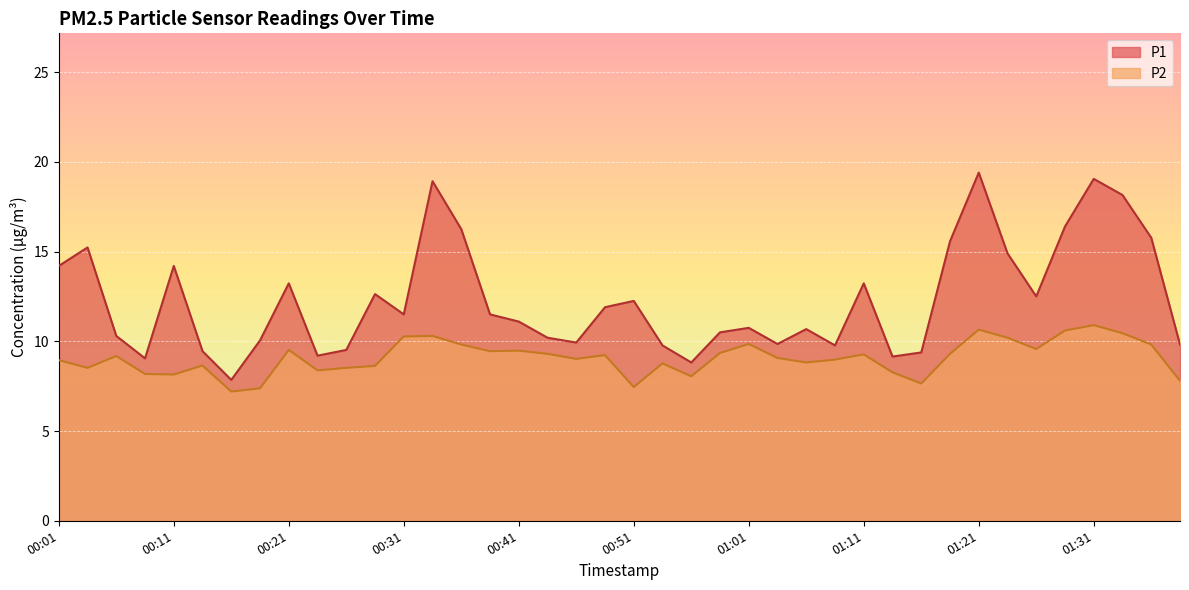

At which category is the sum across all series the highest?

01:21